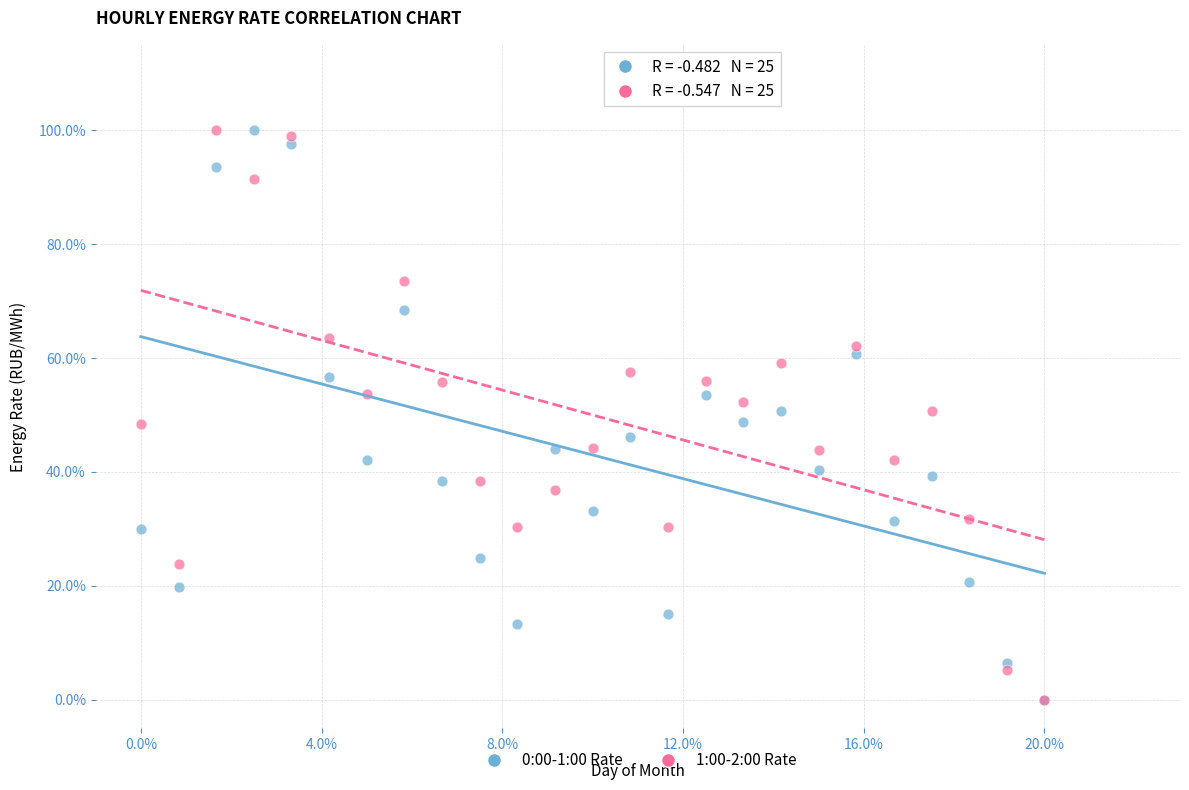

What are all the series names shown in the legend?

0:00-1:00 Rate, 1:00-2:00 Rate